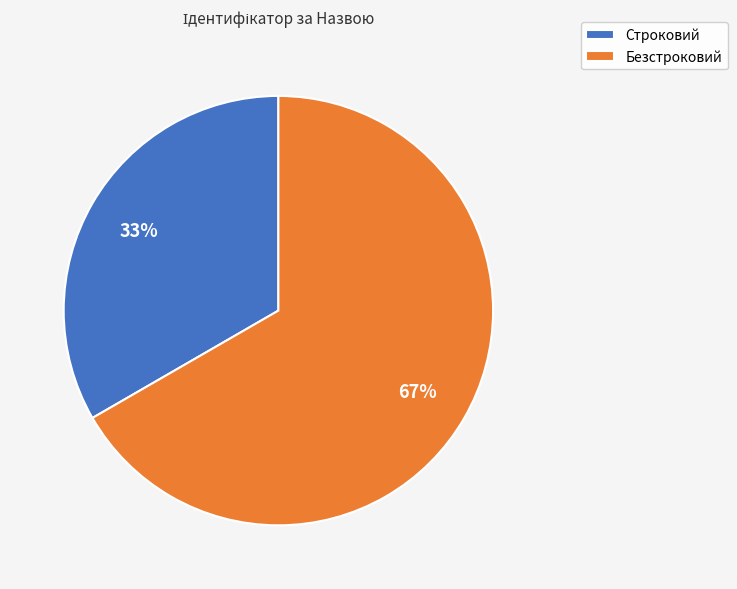

To the nearest percent, what is the combined percentage of Строковий and Безстроковий?

100%